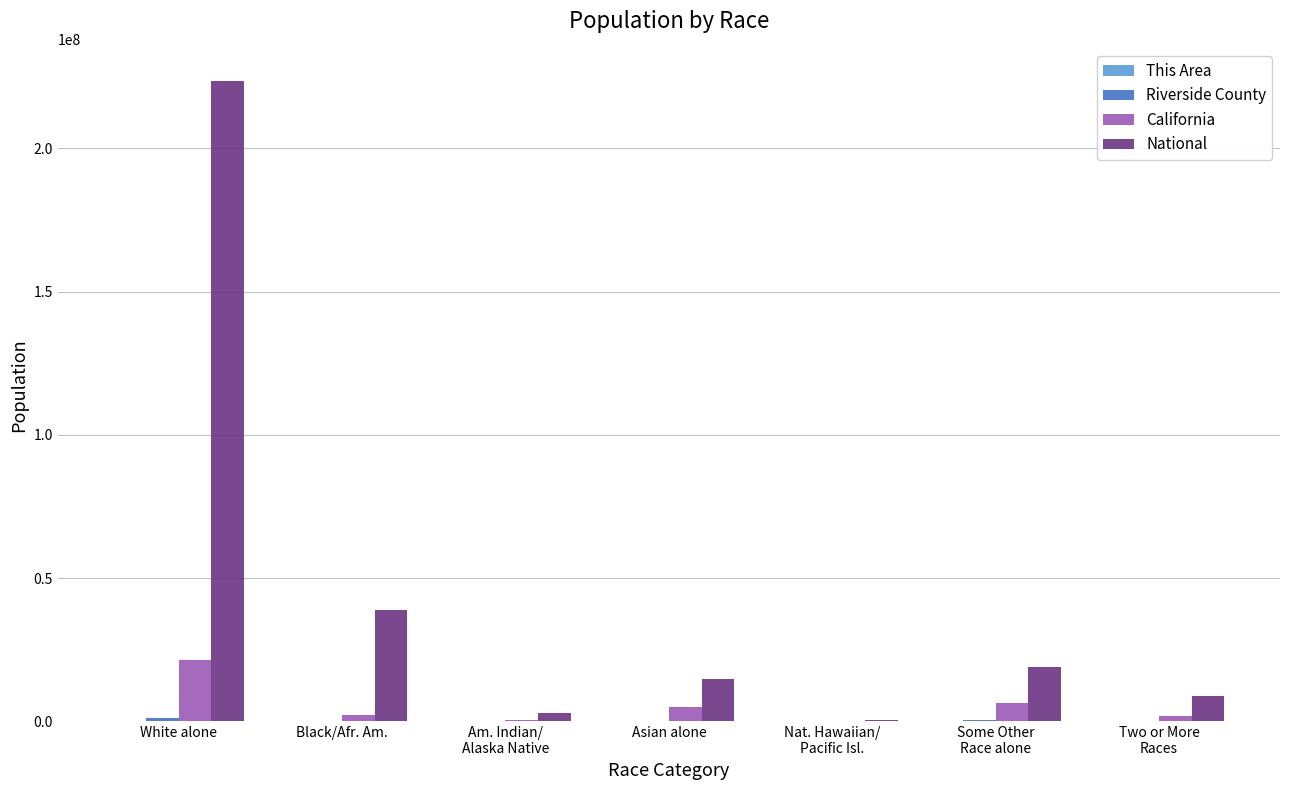

What is the spread (max minus min) of values at White alone?

223549533